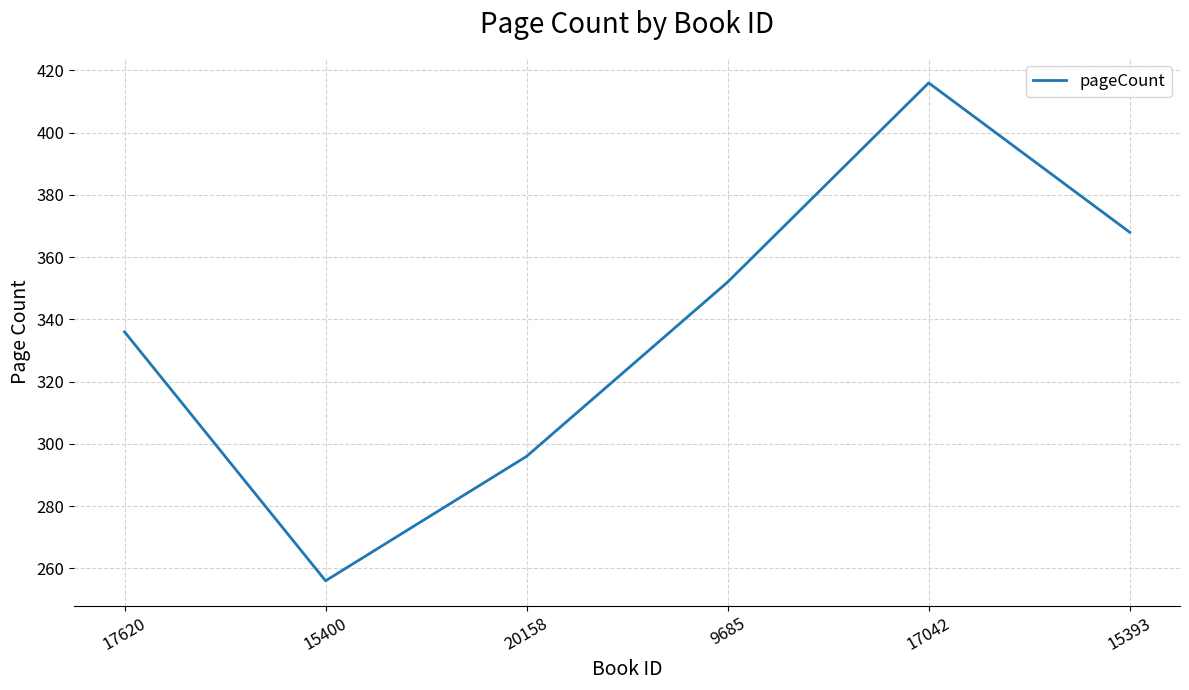

Which category has the highest value across all series?

17042